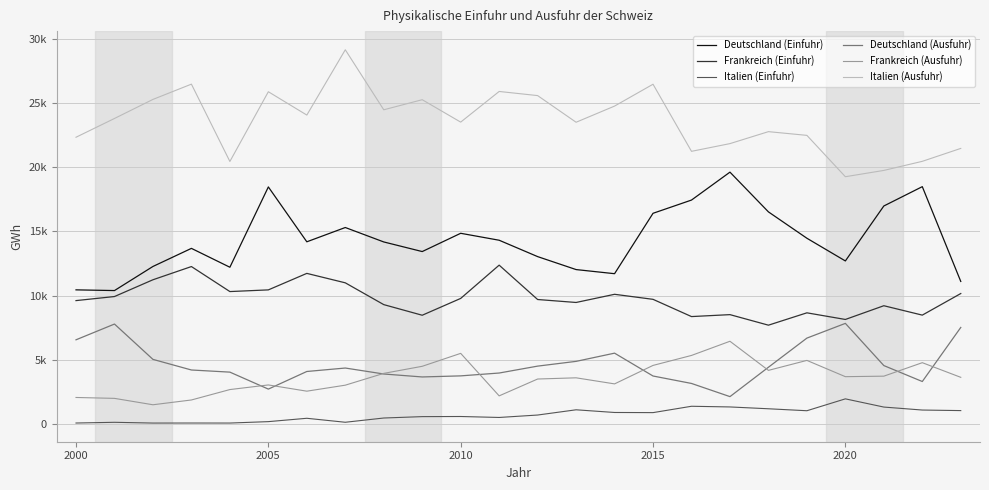

What is the minimum value for Italien (Einfuhr)?

75